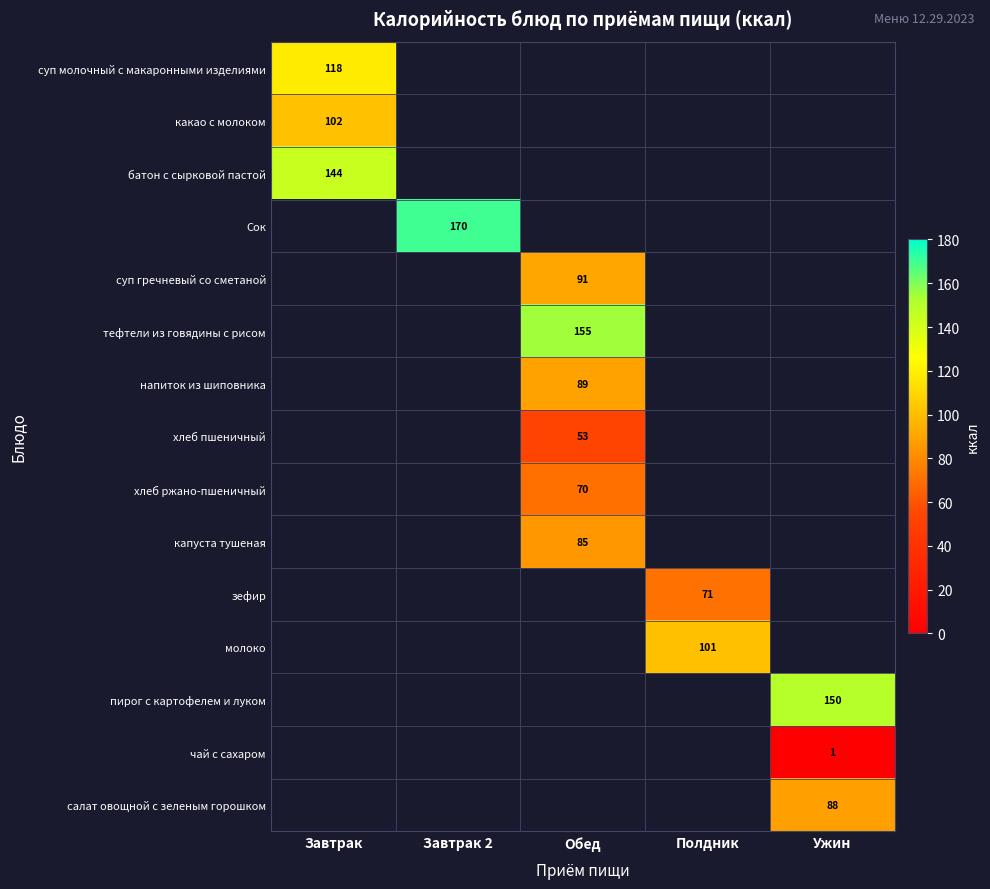

True or false: чай с сахаром has a value of 0.4 at Ужин.

False